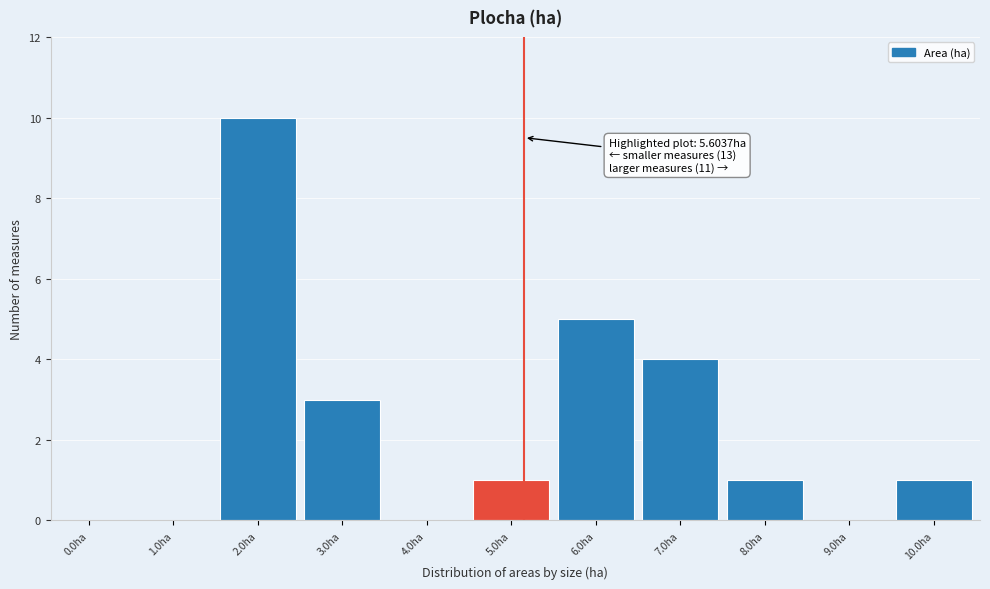

Reading right to left, transcribe all the data shown in this chart.

10.0ha=1	9.0ha=0	8.0ha=1	7.0ha=4	6.0ha=5	5.0ha=1	4.0ha=0	3.0ha=3	2.0ha=10	1.0ha=0	0.0ha=0